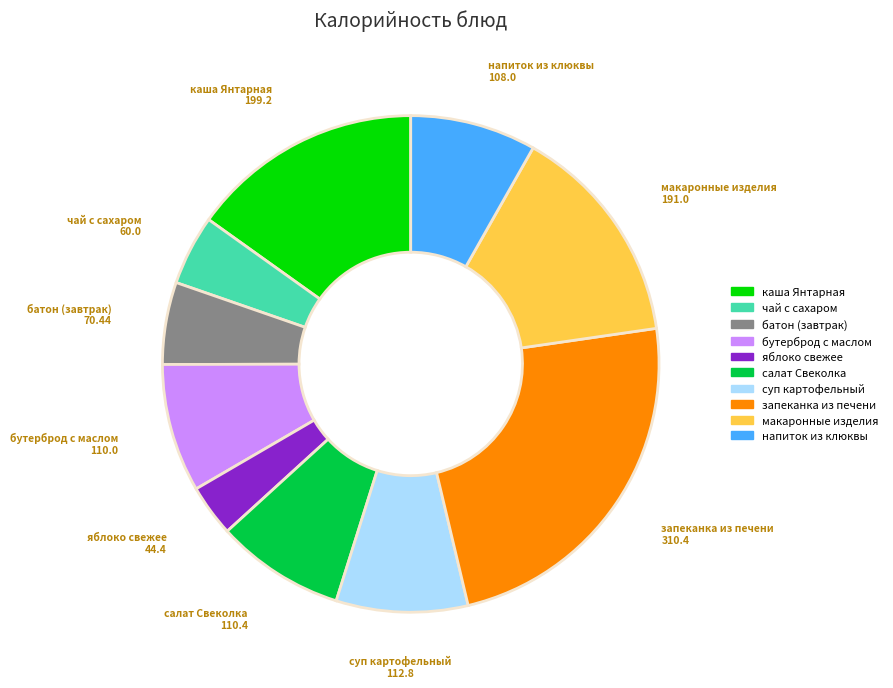

Does any single category account for the majority?

No